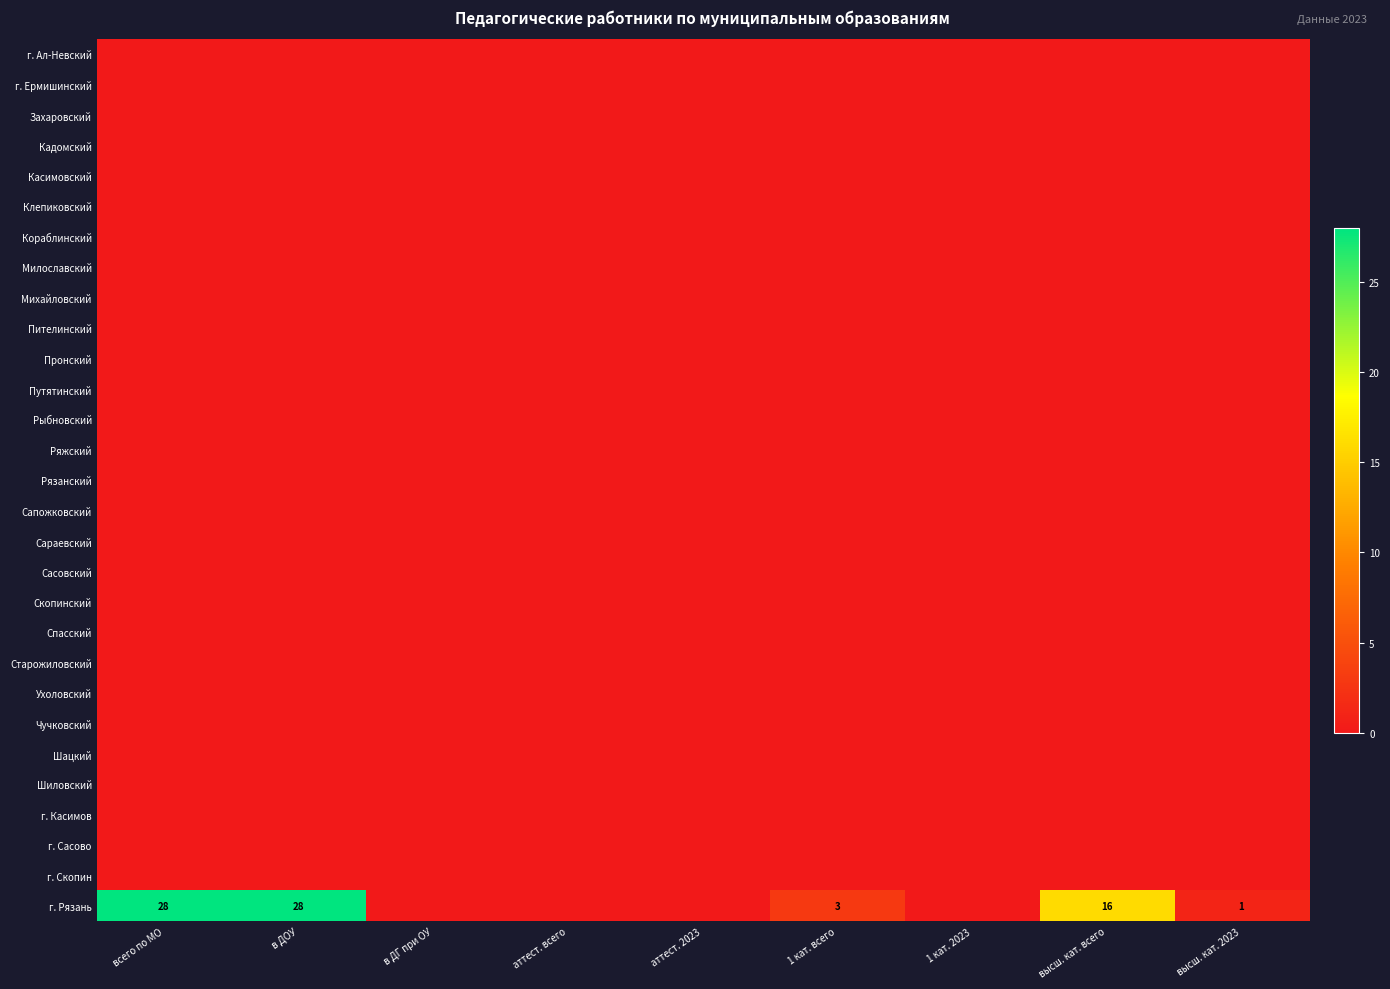

List the series in order of their peak value, highest first.

г. Рязань, г. Ал-Невский, г. Ермишинский, Захаровский, Кадомский, Касимовский, Клепиковский, Кораблинский, Милославский, Михайловский, Пителинский, Пронский, Путятинский, Рыбновский, Ряжский, Рязанский, Сапожковский, Сараевский, Сасовский, Скопинский, Спасский, Старожиловский, Ухоловский, Чучковский, Шацкий, Шиловский, г. Касимов, г. Сасово, г. Скопин